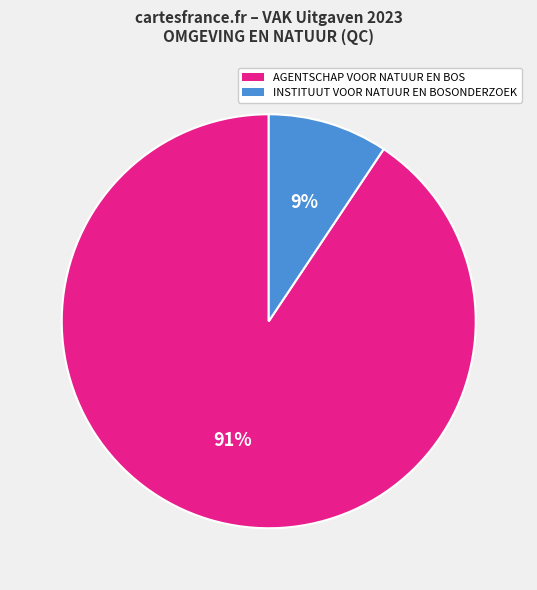

To the nearest percent, what is the average slice percentage?

50%